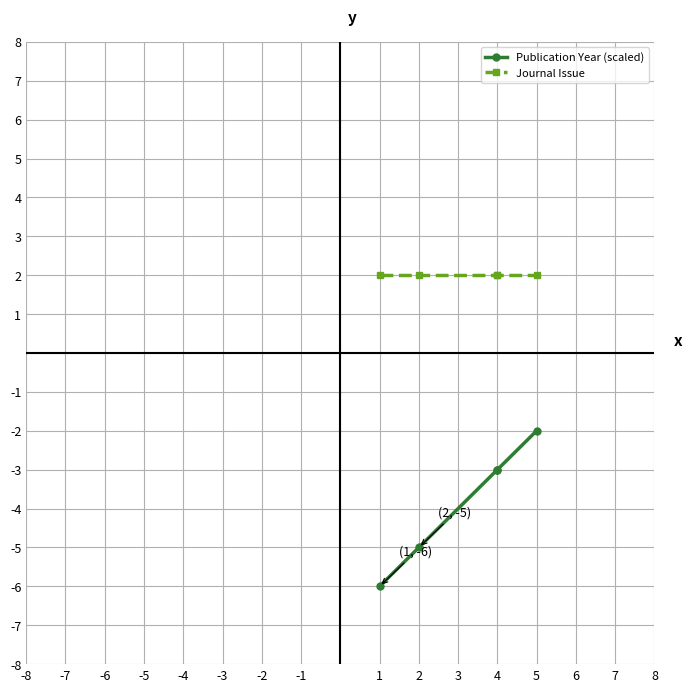

Rank the series by their average value, from lowest to highest.

Publication Year (scaled), Journal Issue